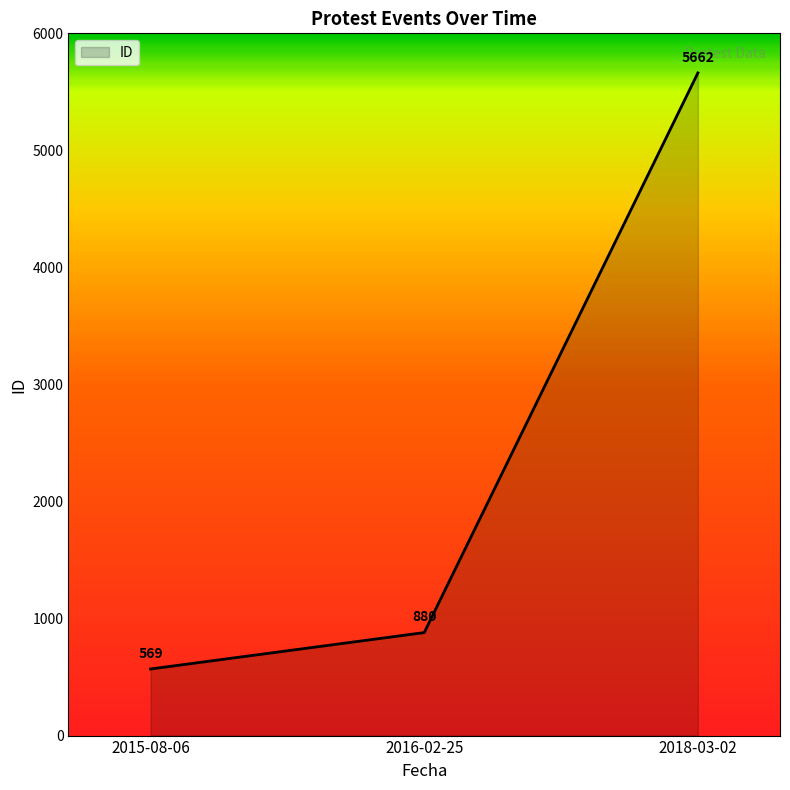

What is the smallest value displayed?

569